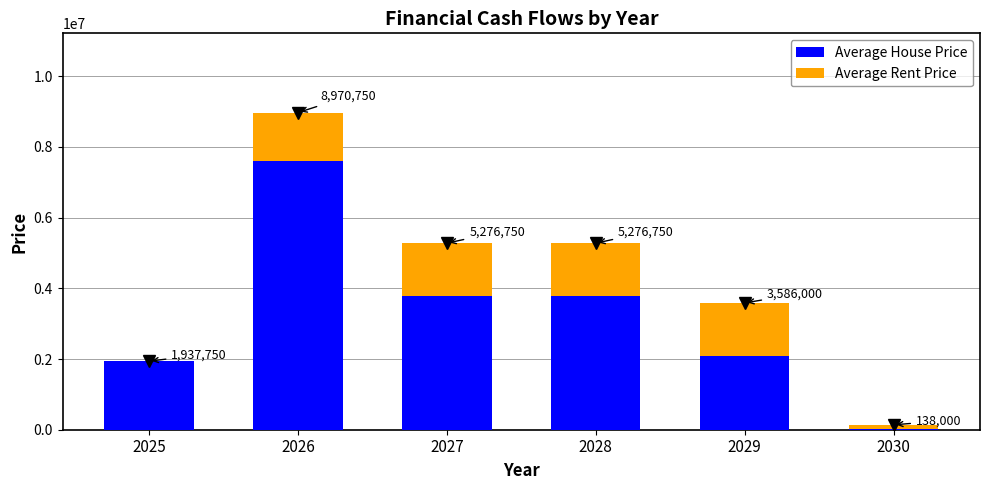

The Average Rent Price series shows 1500000 at 2029. True or false?

True